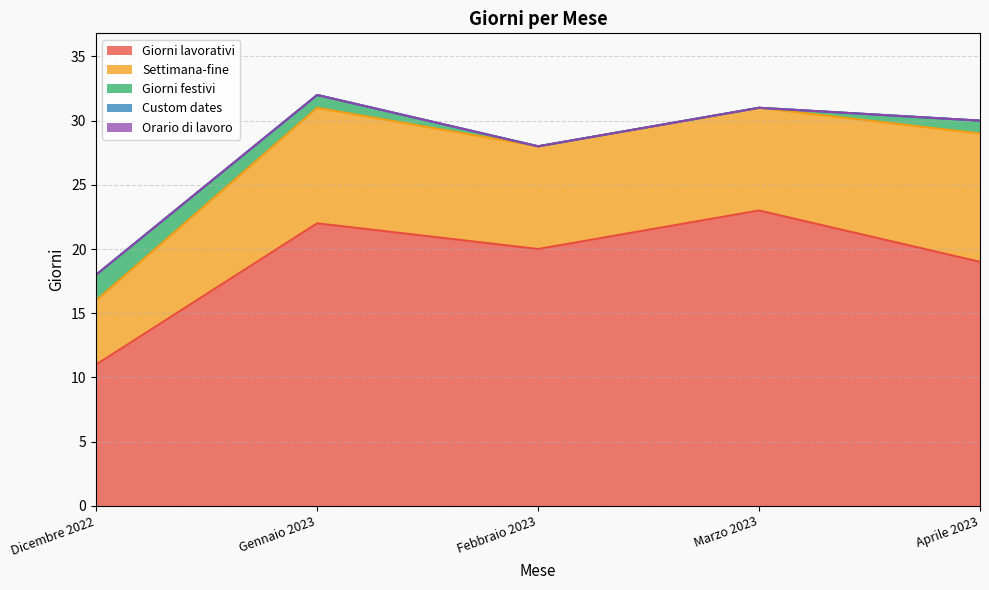

What is the difference between the maximum and minimum values in the Settimana-fine series?

5